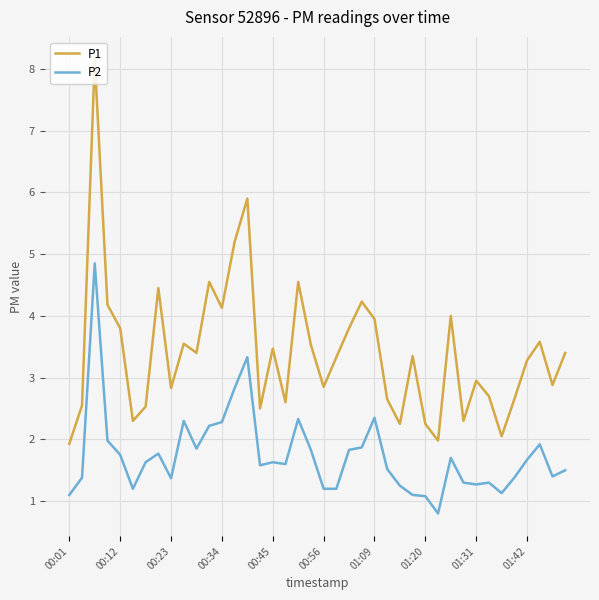

Rank the series by their average value, from lowest to highest.

P2, P1